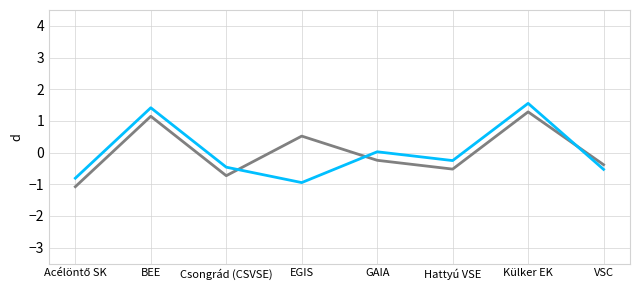

What is the difference between the highest and lowest values at EGIS?

1.5